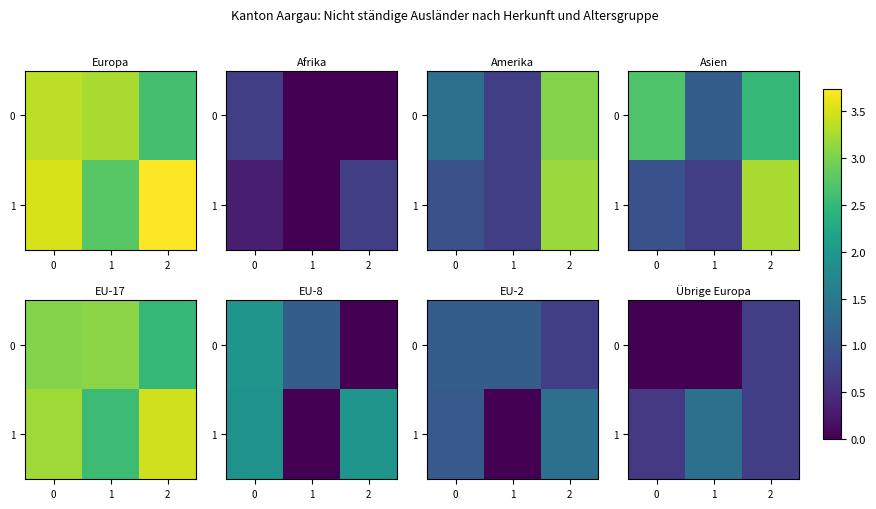

Count the number of data series in this chart.

2